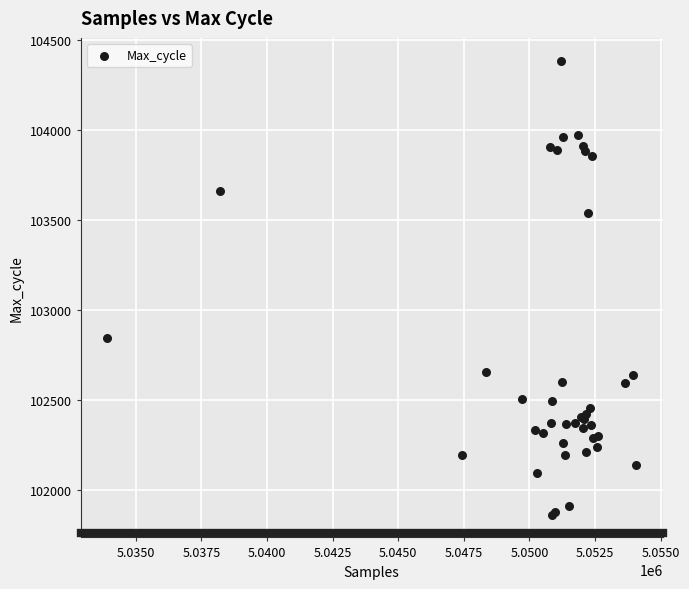

What Y value in the scatter plot is closest to 103123?

102846